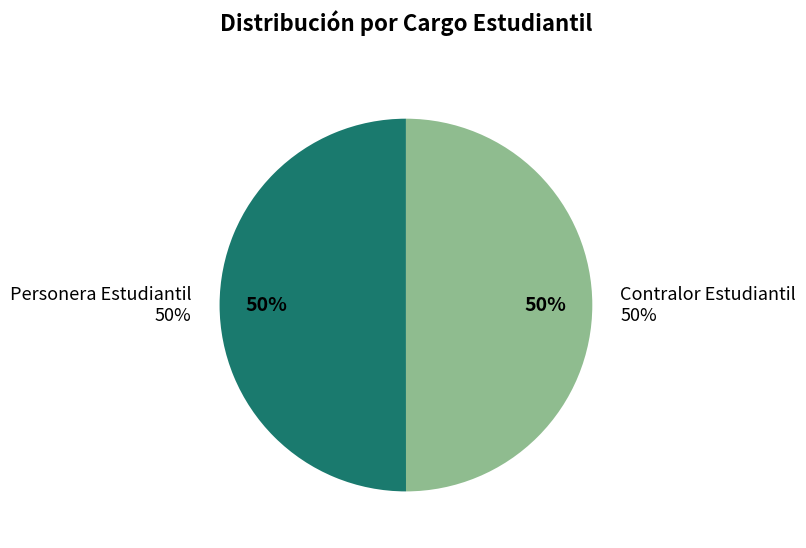

To the nearest percent, what is the combined percentage of Personera Estudiantil and Contralor Estudiantil?

100%